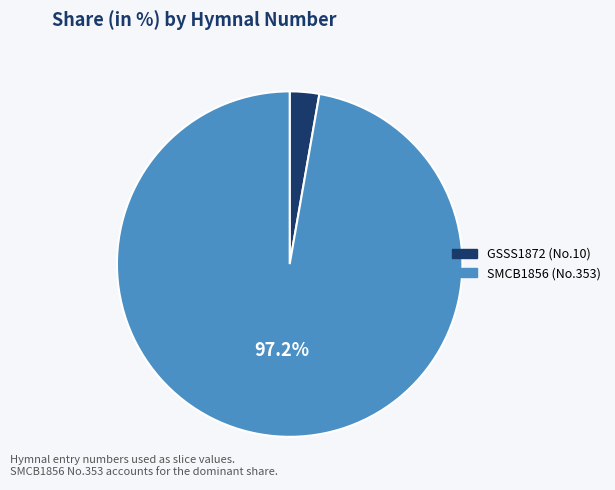

Does any single category account for the majority?

Yes